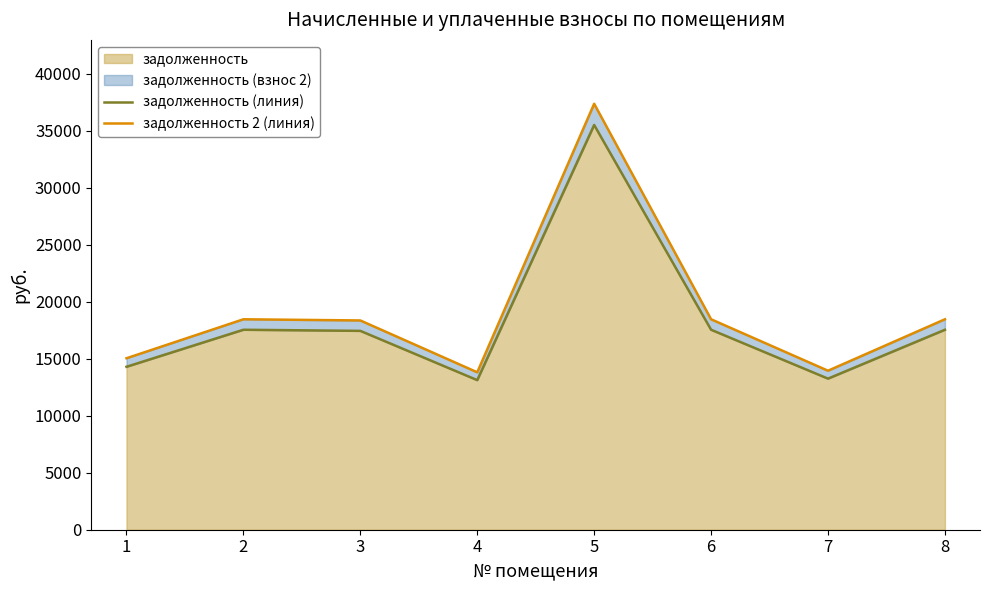

At which label does задолженность (линия) reach its minimum?

4